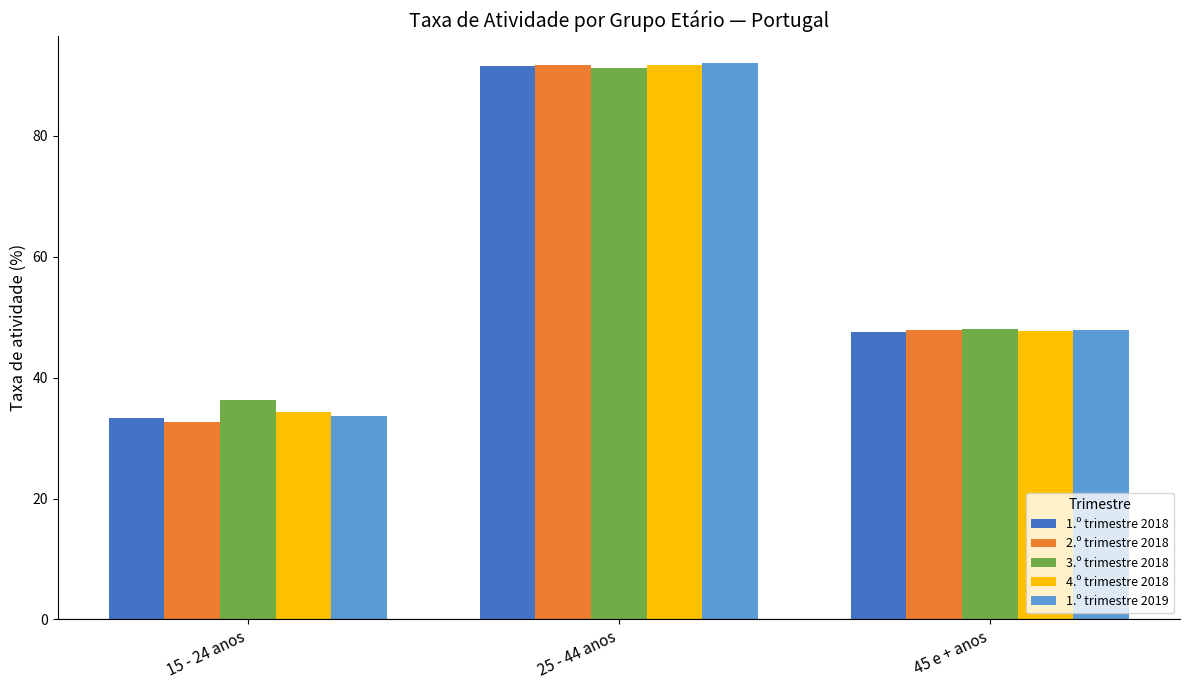

Read the 1.º trimestre 2018 value at 45 e + anos.

47.6